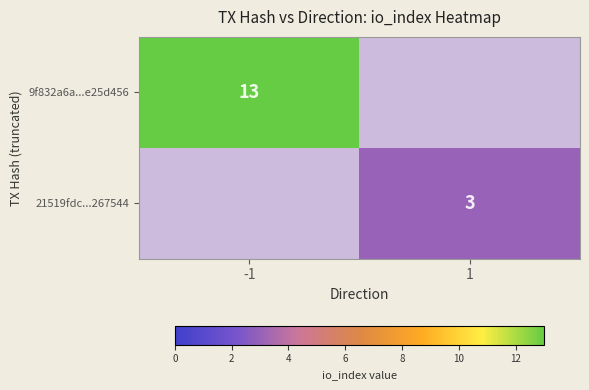

The value of 9f832a6a...e25d456 at -1 is 21. True or false?

False